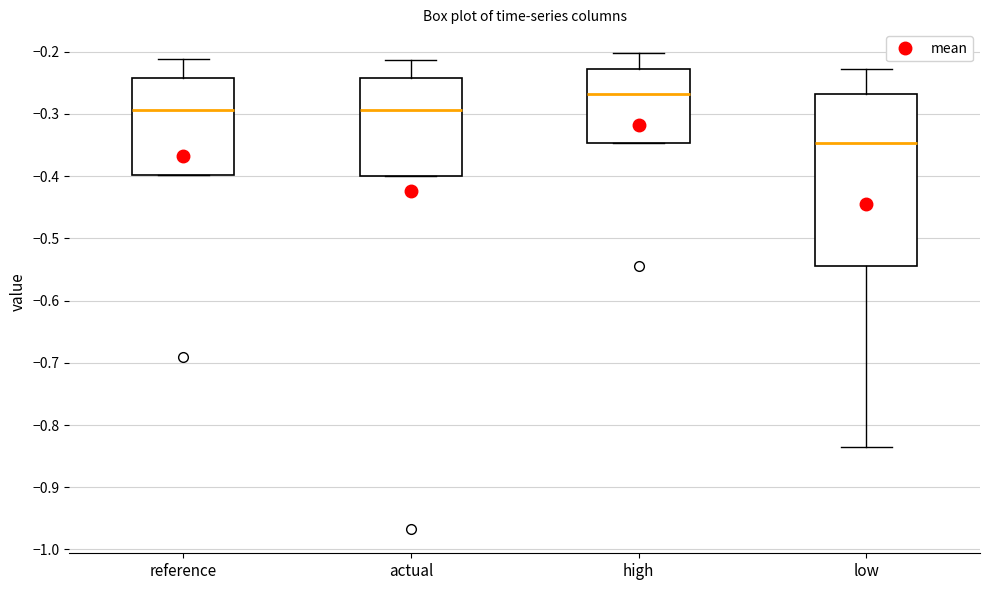

Which box's median line is the lowest?

low